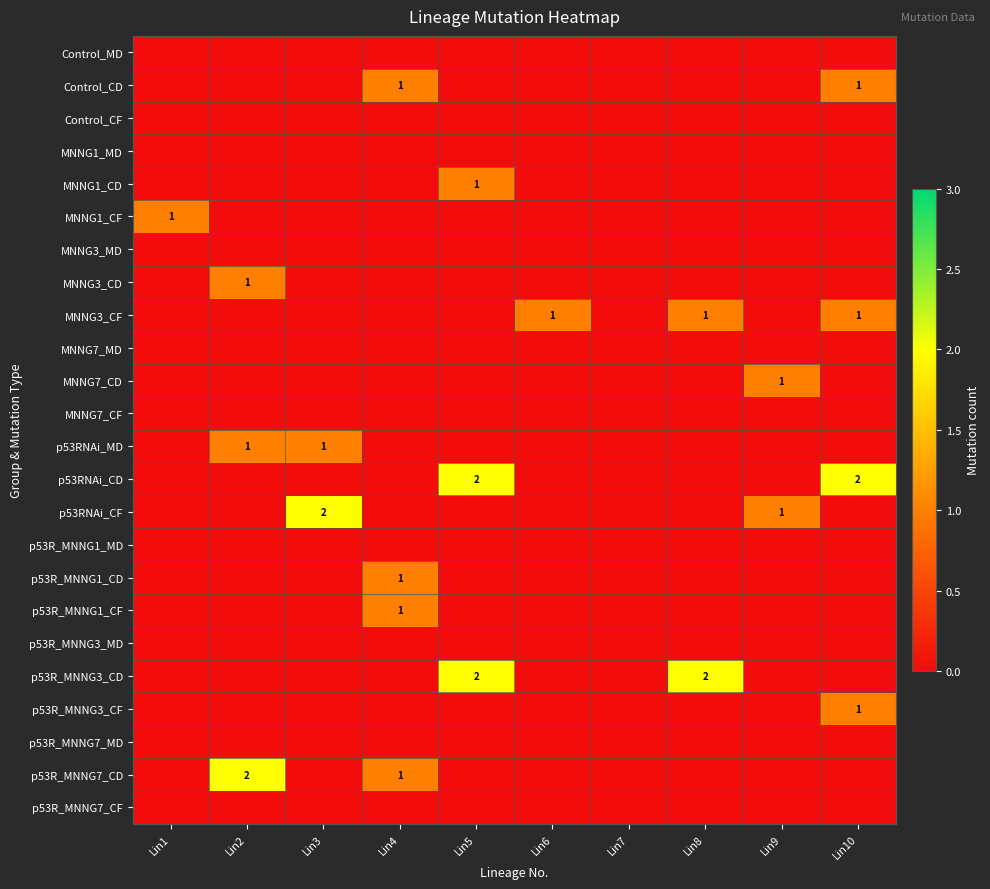

What is the sum of all p53R_MNNG3_CF values?

1